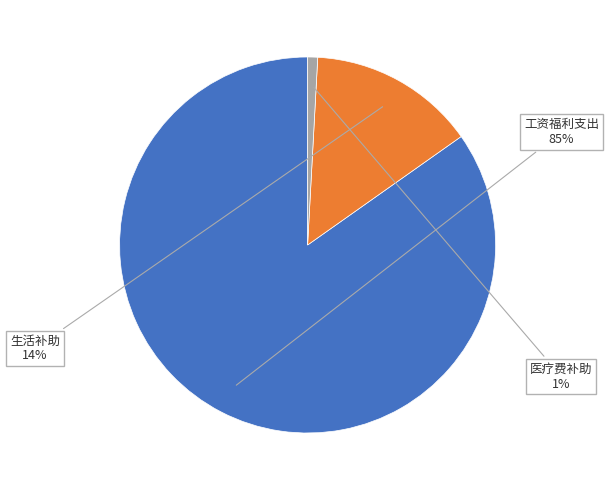

To the nearest percent, what is the difference between the largest and smallest slice percentages?

84%